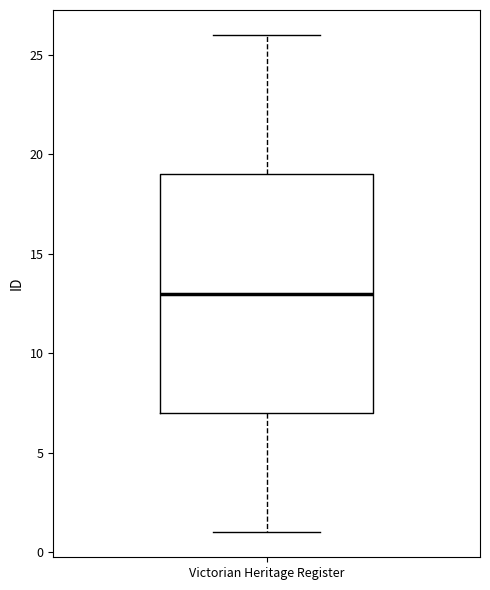

Where is the lower edge of the box for Victorian Heritage Register on the y-axis? The values are not printed on the chart, so give them approximately, as read against the axis.

7